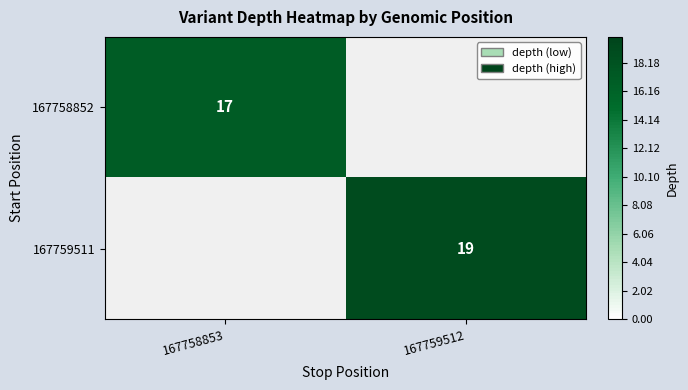

True or false: 167758852 has a value of 17 at 167758853.

True